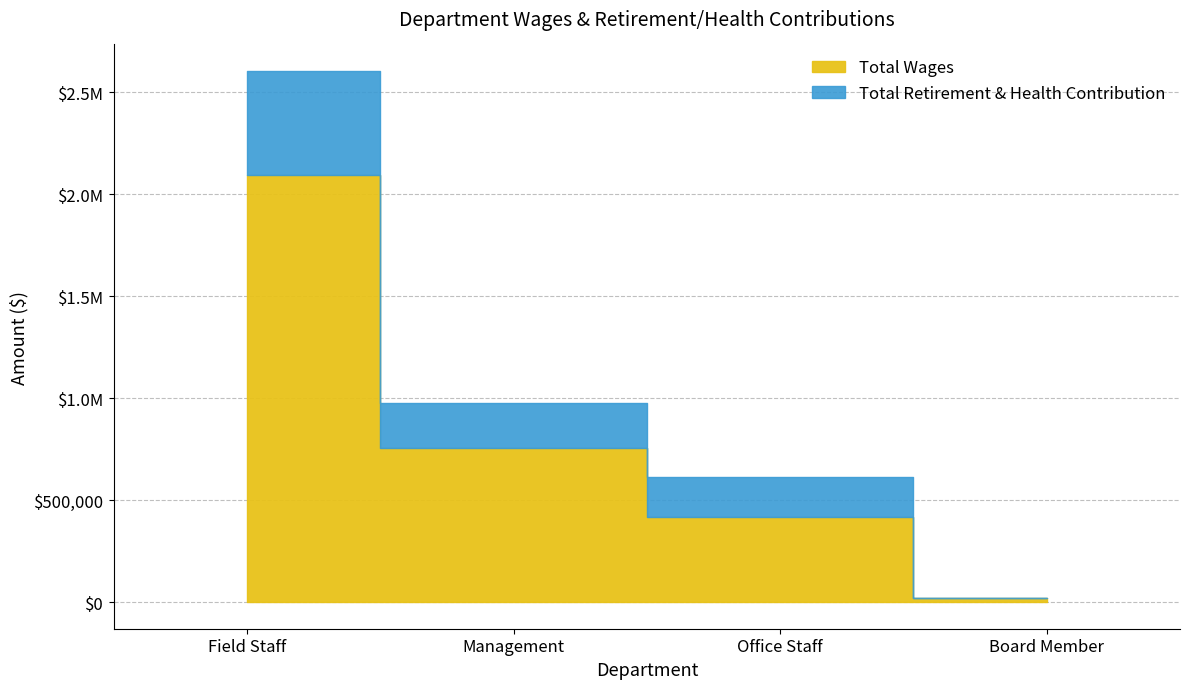

What is the sum of the Total Wages values at Board Member and Field Staff?

2115138